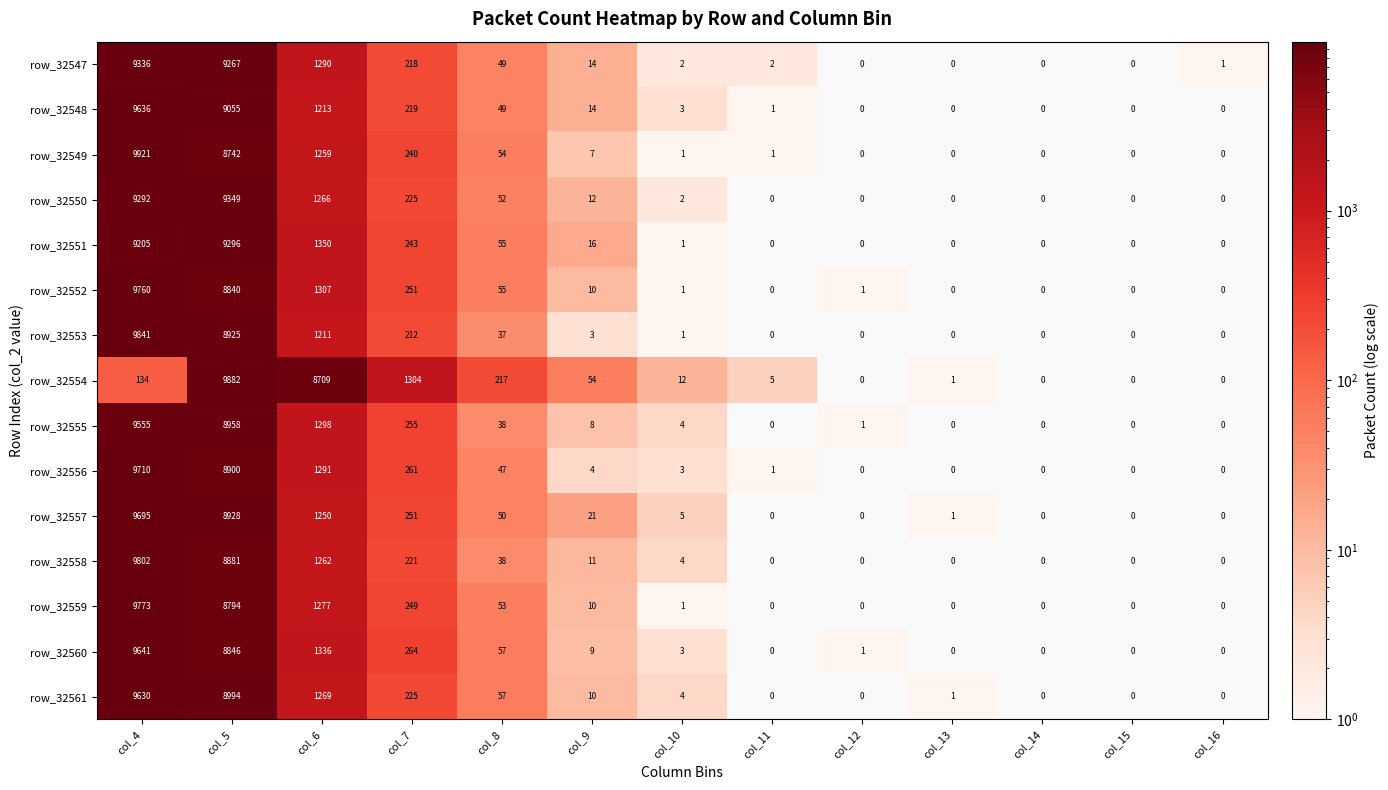

Where is row_32553 nearest to the value 4920?

col_6